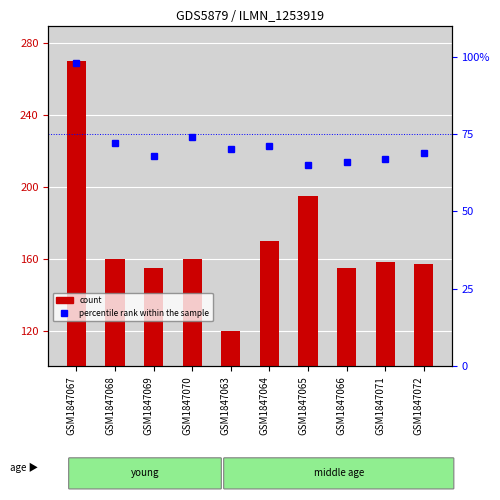

What position from the left is GSM1847070?

4